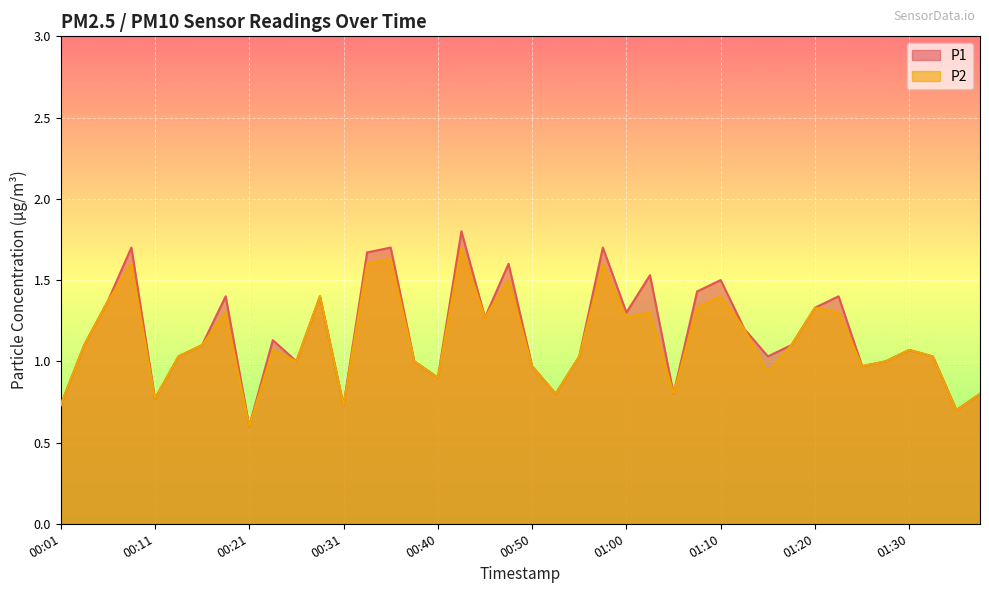

At how many categories does at least one series exceed 1?

26